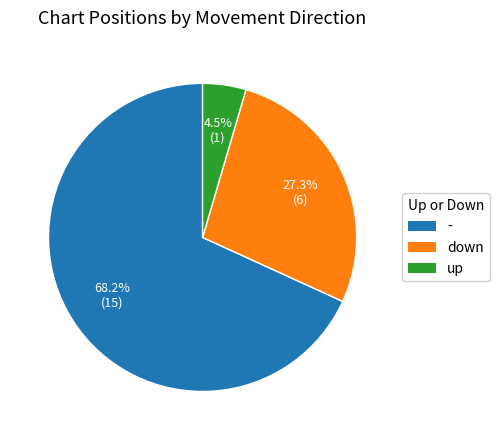

What is the smallest slice in the pie chart?

up